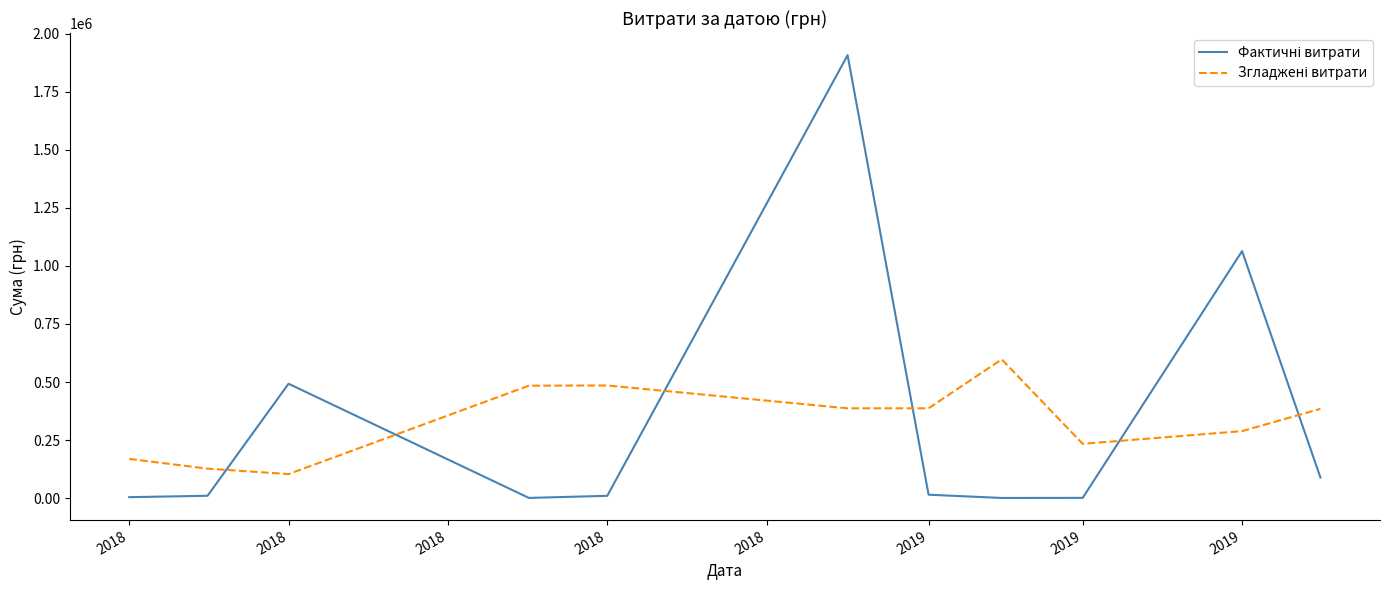

What is the maximum value shown in the chart?

1906806.8